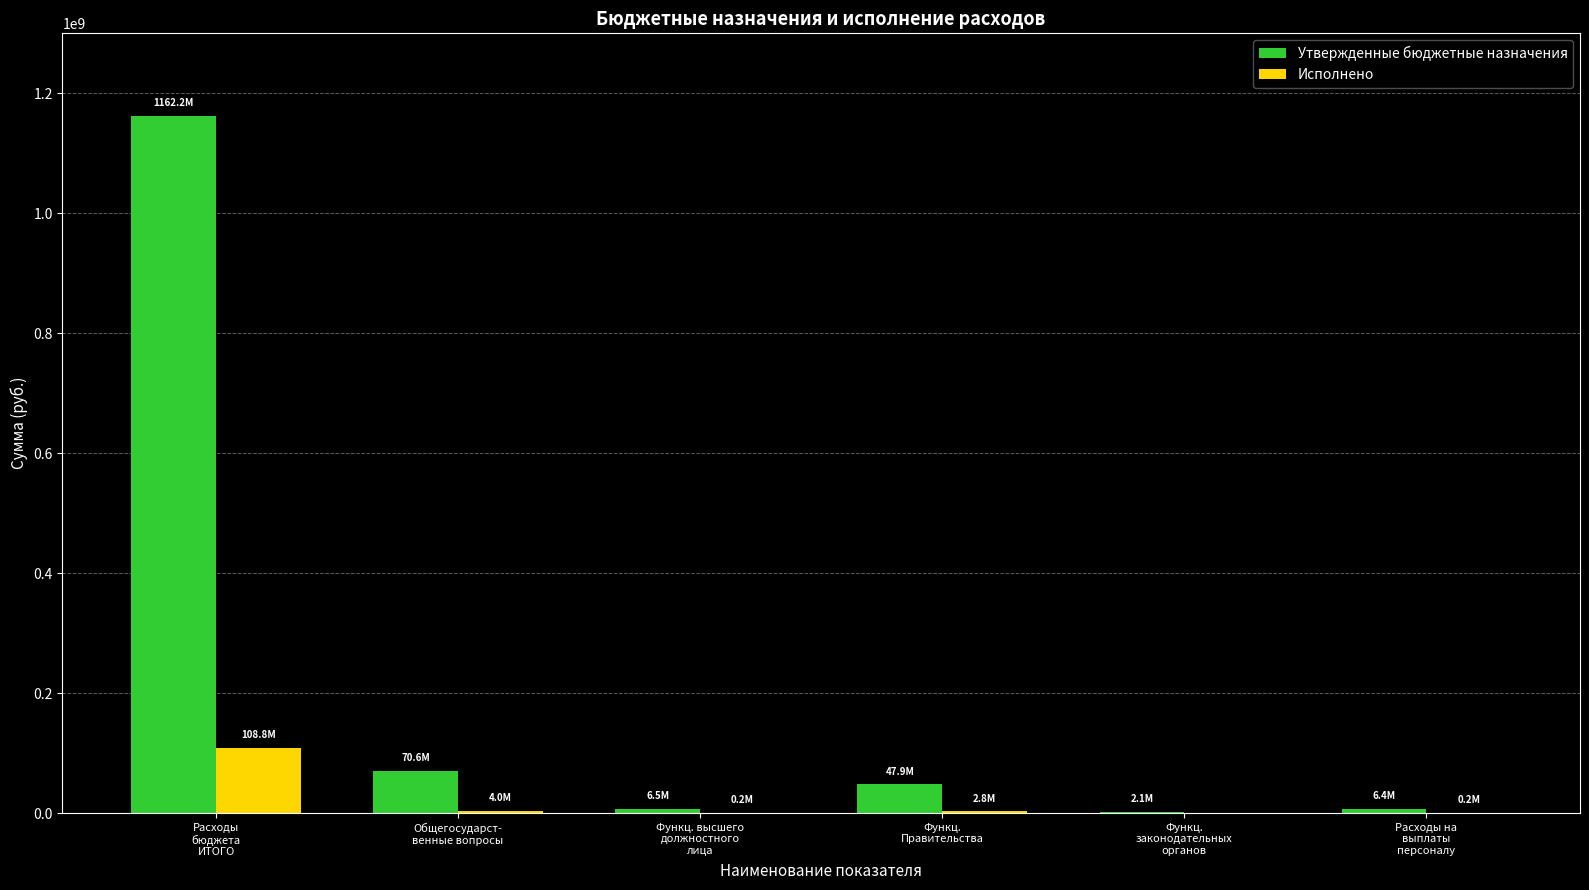

What is the maximum value shown in the chart?

1162234380.4